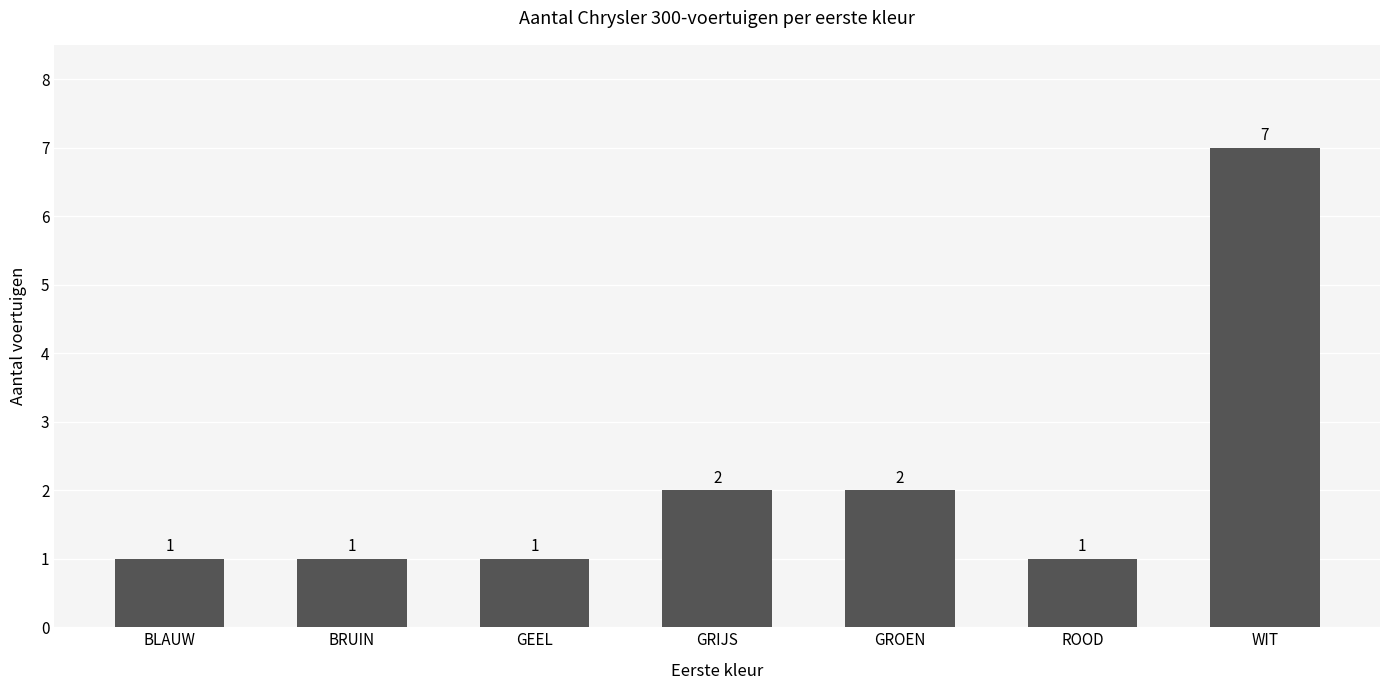

Reading left to right, what are all the values shown in this chart?

BLAUW=1	BRUIN=1	GEEL=1	GRIJS=2	GROEN=2	ROOD=1	WIT=7